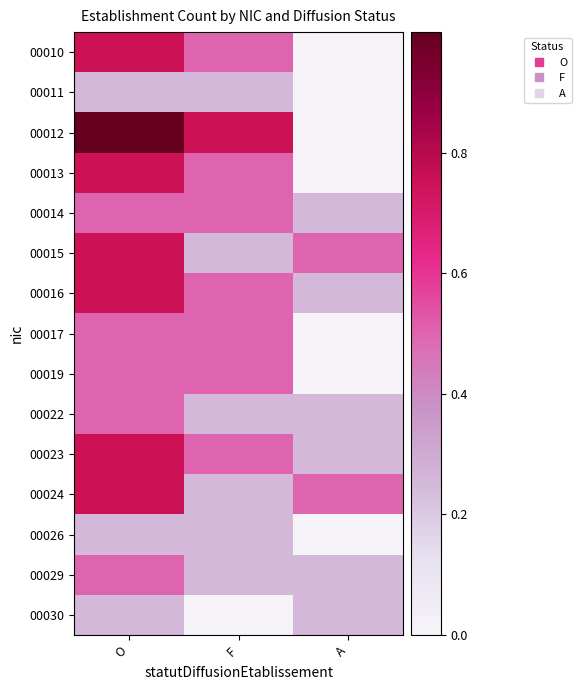

At F, list the series in order from largest to smallest.

00012, 00010, 00013, 00014, 00016, 00017, 00019, 00023, 00011, 00015, 00022, 00024, 00026, 00029, 00030